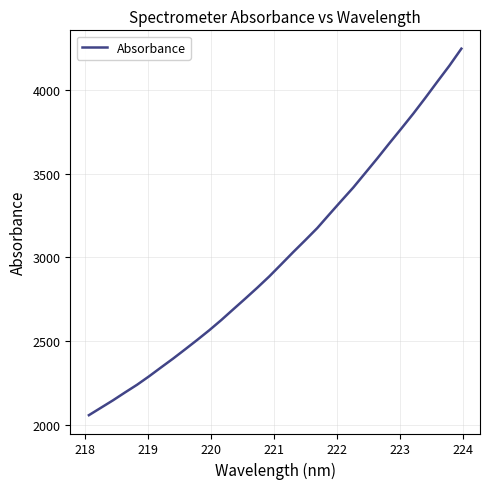

What is the maximum value shown in the chart?

4244.9